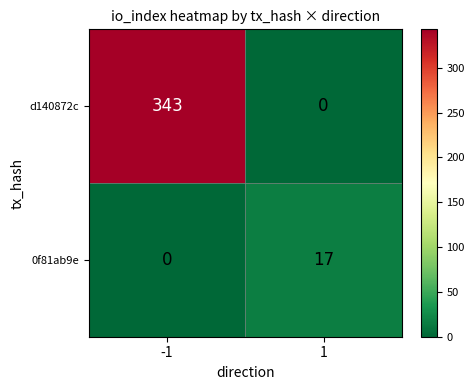

Between -1 and 1, which series saw the biggest shift?

d140872c